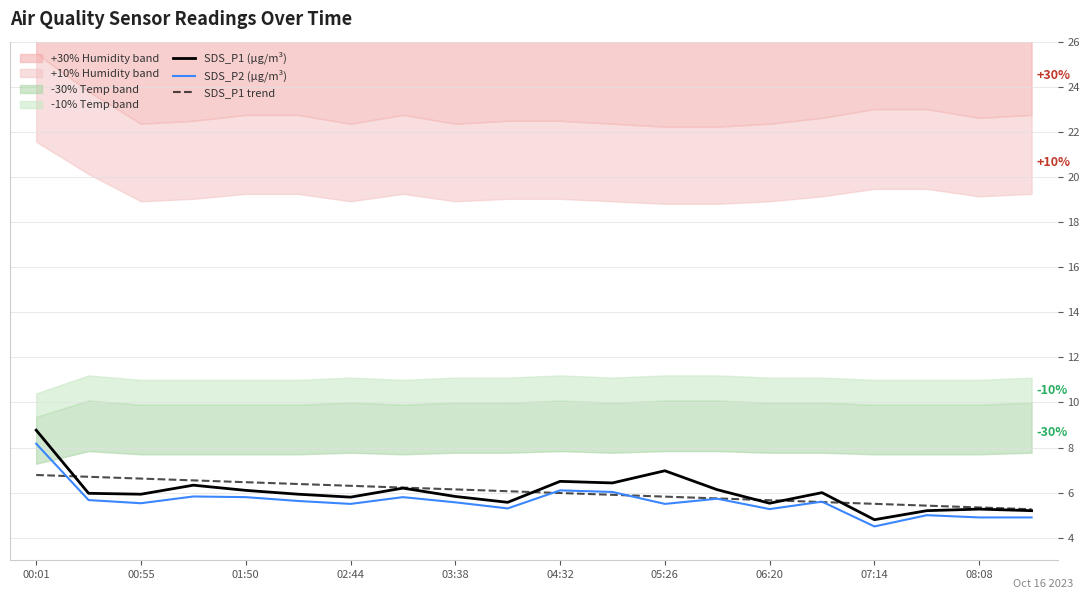

What is the sum of the SDS_P1 (µg/m³) values at 04:32 and 00:01?

15.3